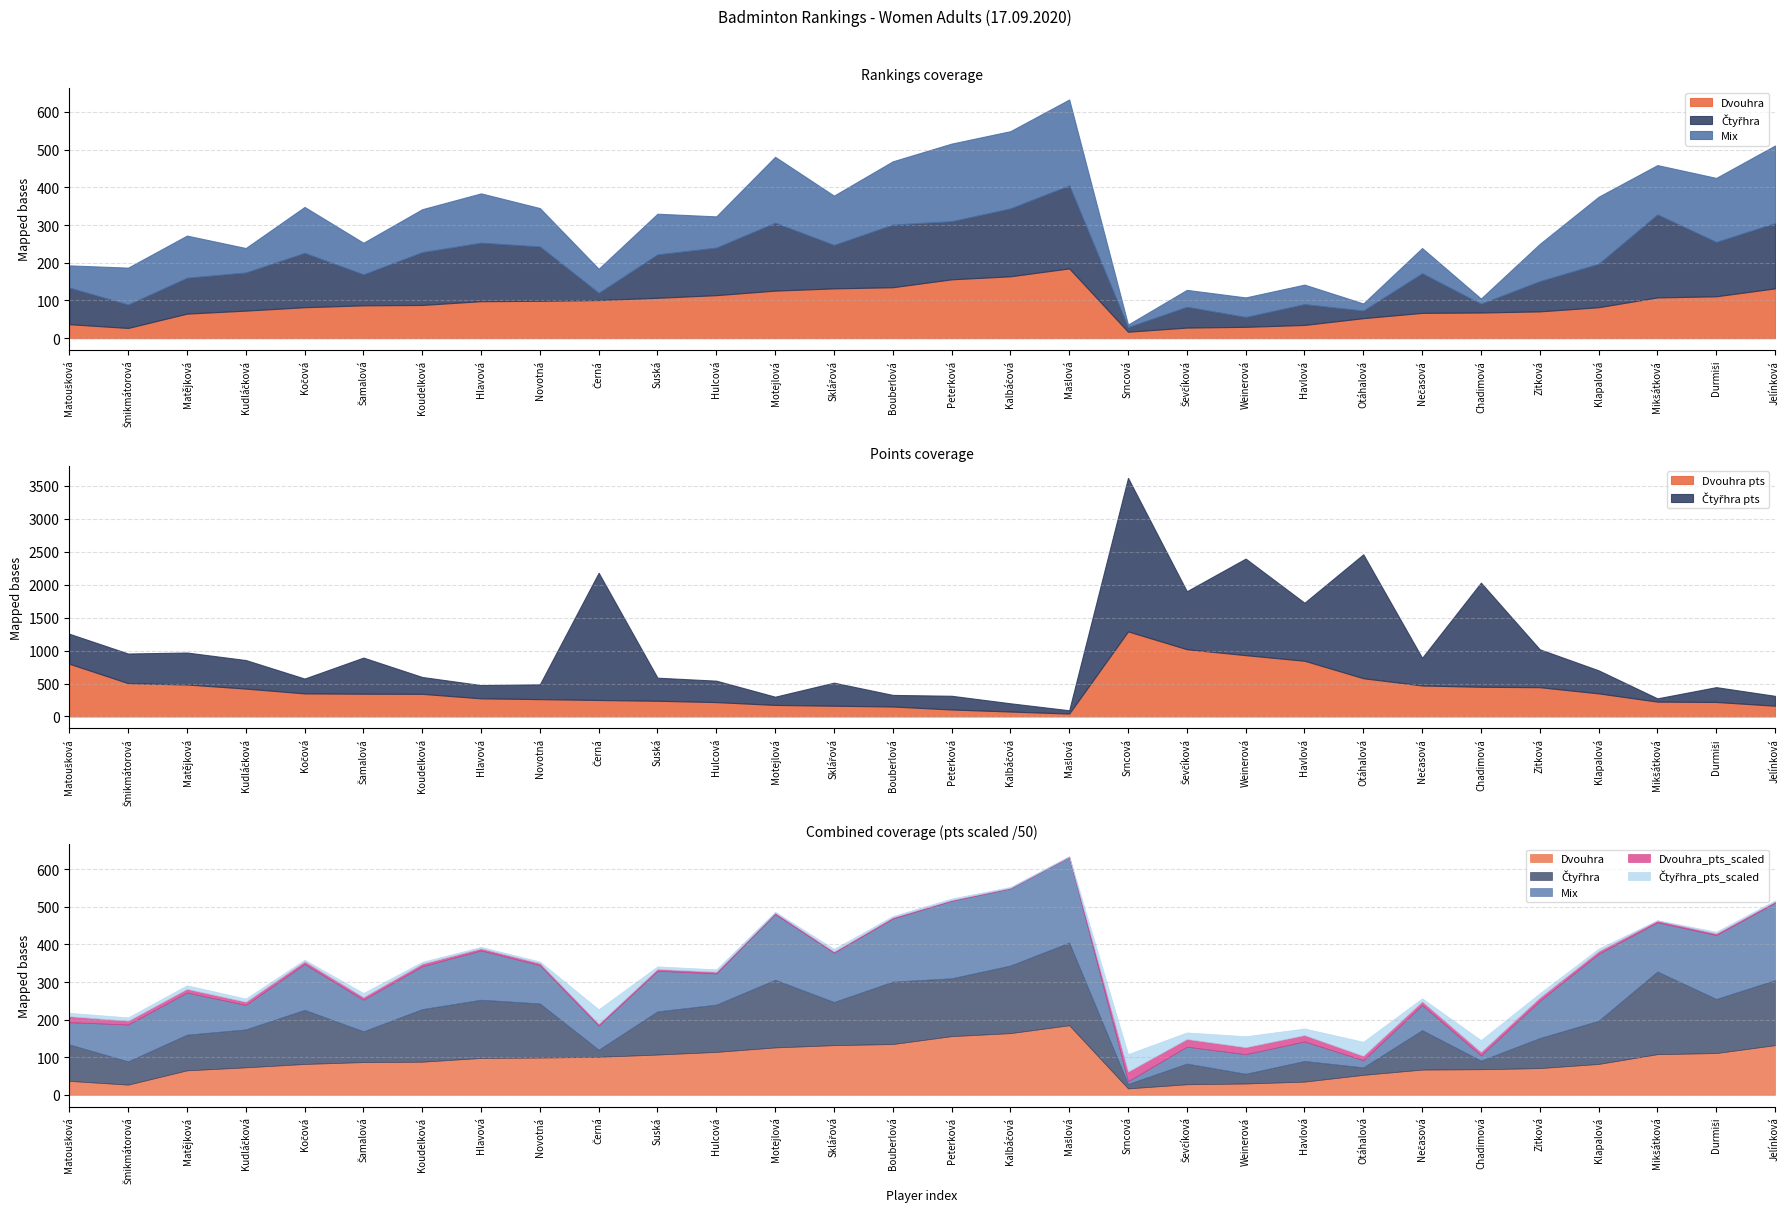

Does the chart have visible grid lines?

Yes